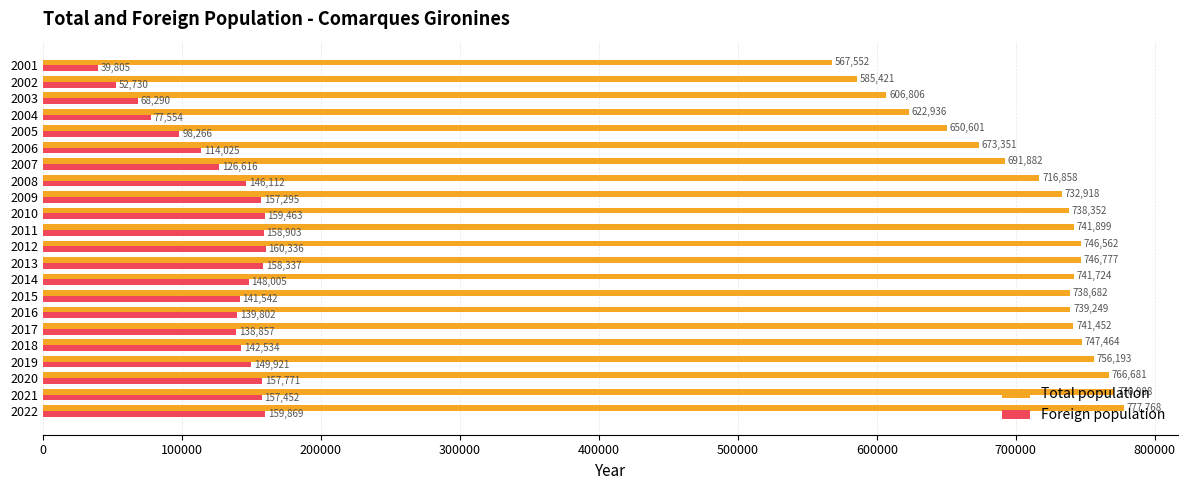

Is the value of Foreign population at 2018 greater than the value of Total population at 2018?

No